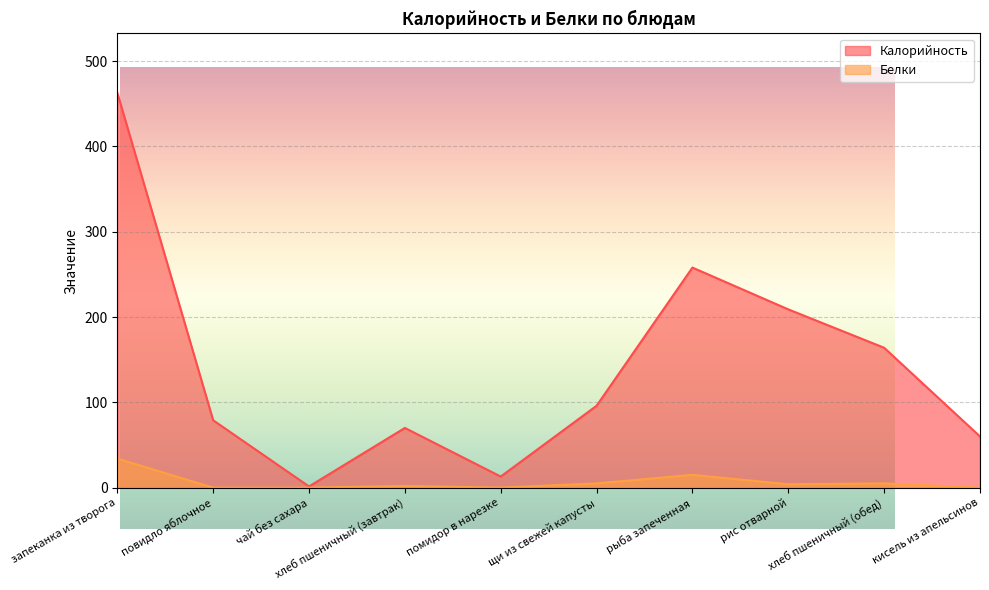

The value of Белки at помидор в нарезке is -13.9. True or false?

False